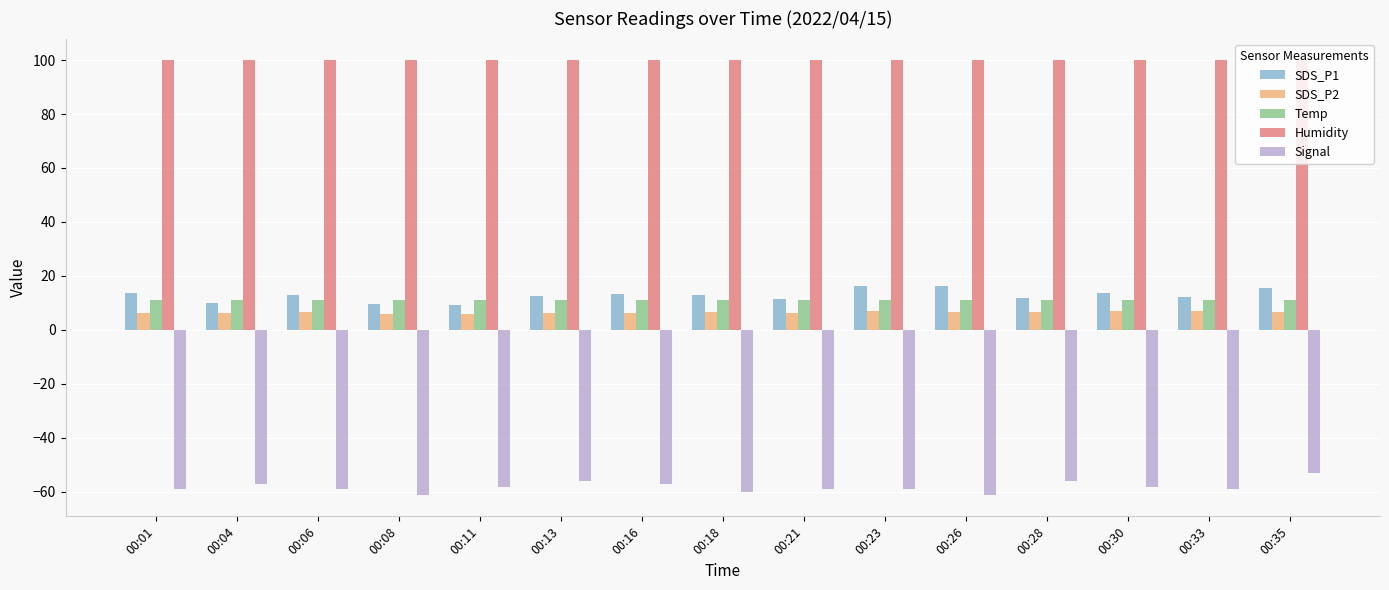

What is the spread (max minus min) of values at 00:23?

158.9